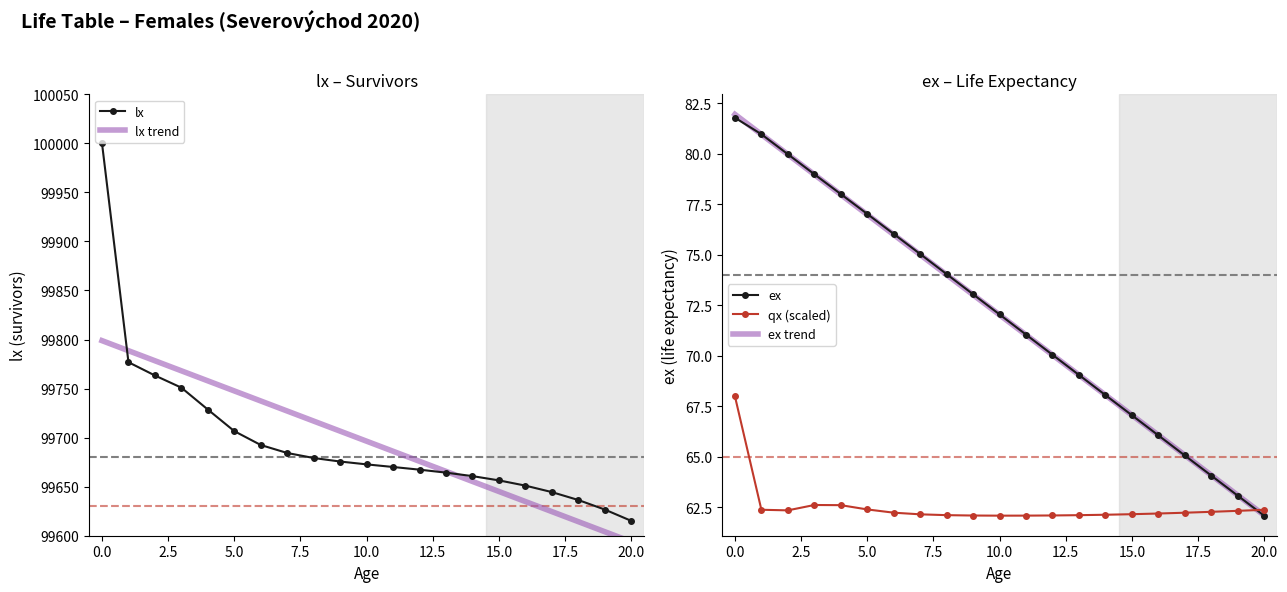

True or false: qx and lx cross at least once.

False